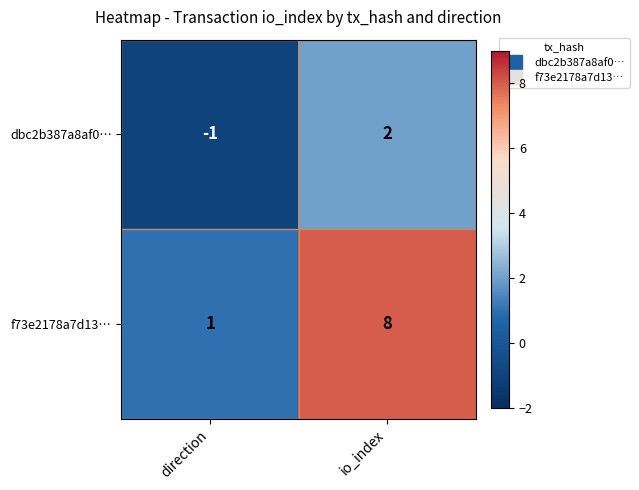

True or false: dbc2b387a8af0… has a value of -2 at direction.

False